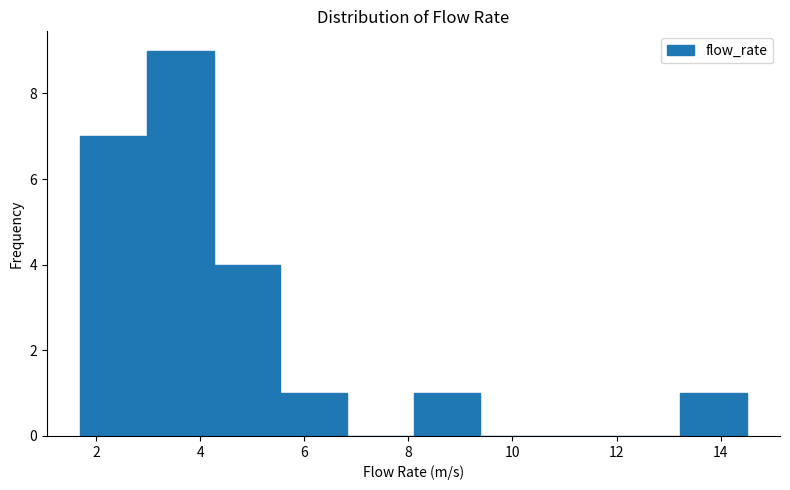

Reading left to right, transcribe this chart: for each bar, give the range it covers on the x-axis and its height. Neither the bar edges nor the heights are printed on the chart, so give them approximately, as read against the axes.

1.70 to 2.98: 7
2.98 to 4.26: 9
4.26 to 5.54: 4
5.54 to 6.82: 1
6.82 to 8.10: 0
8.10 to 9.38: 1
9.38 to 10.66: 0
10.66 to 11.94: 0
11.94 to 13.22: 0
13.22 to 14.50: 1